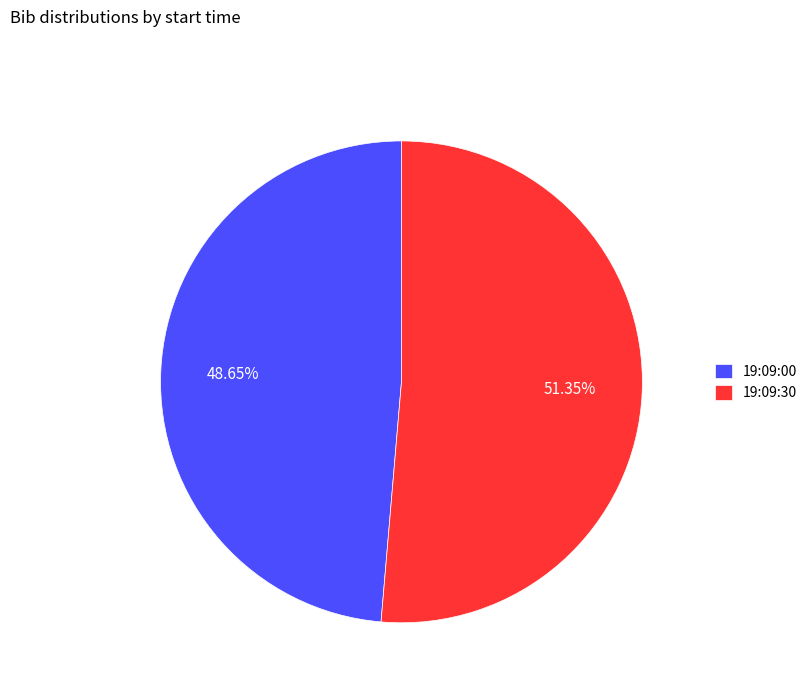

Which category has the smallest portion of the pie?

19:09:00